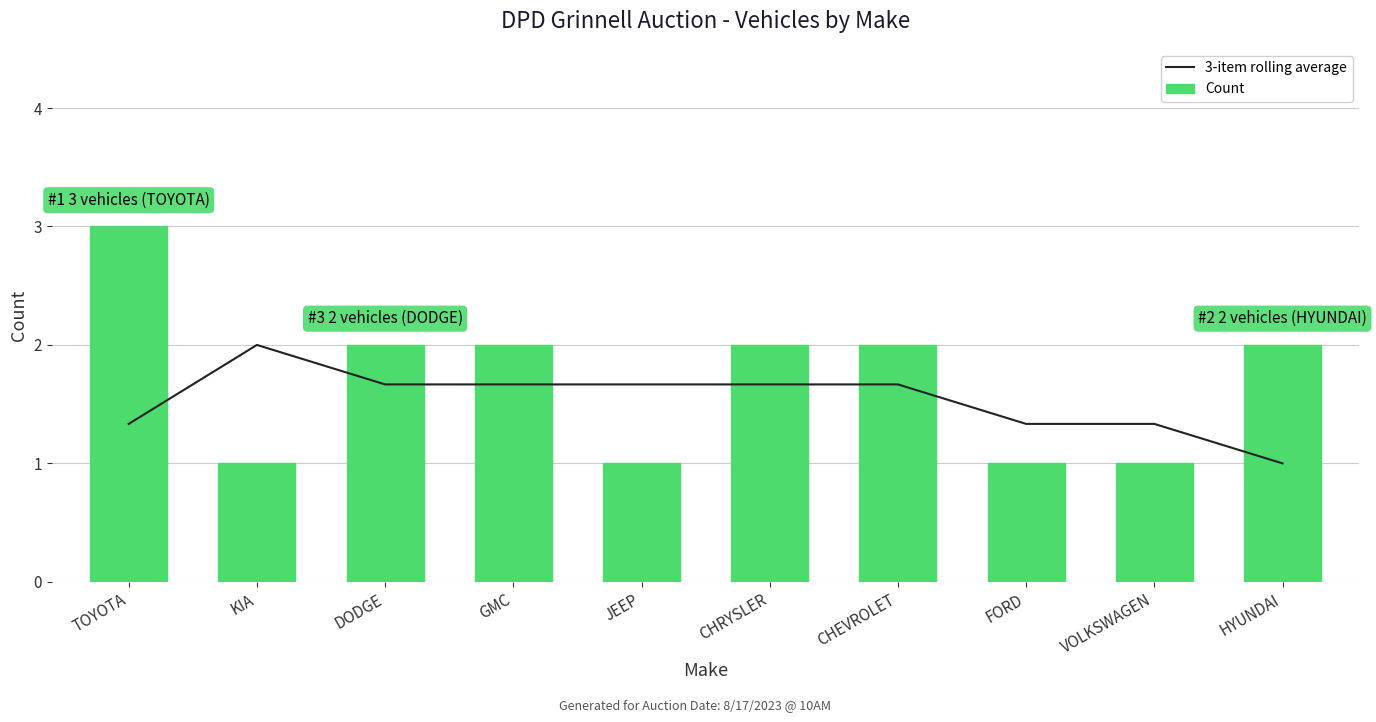

True or false: 3-item rolling average has a value of 0.5 at VOLKSWAGEN.

False